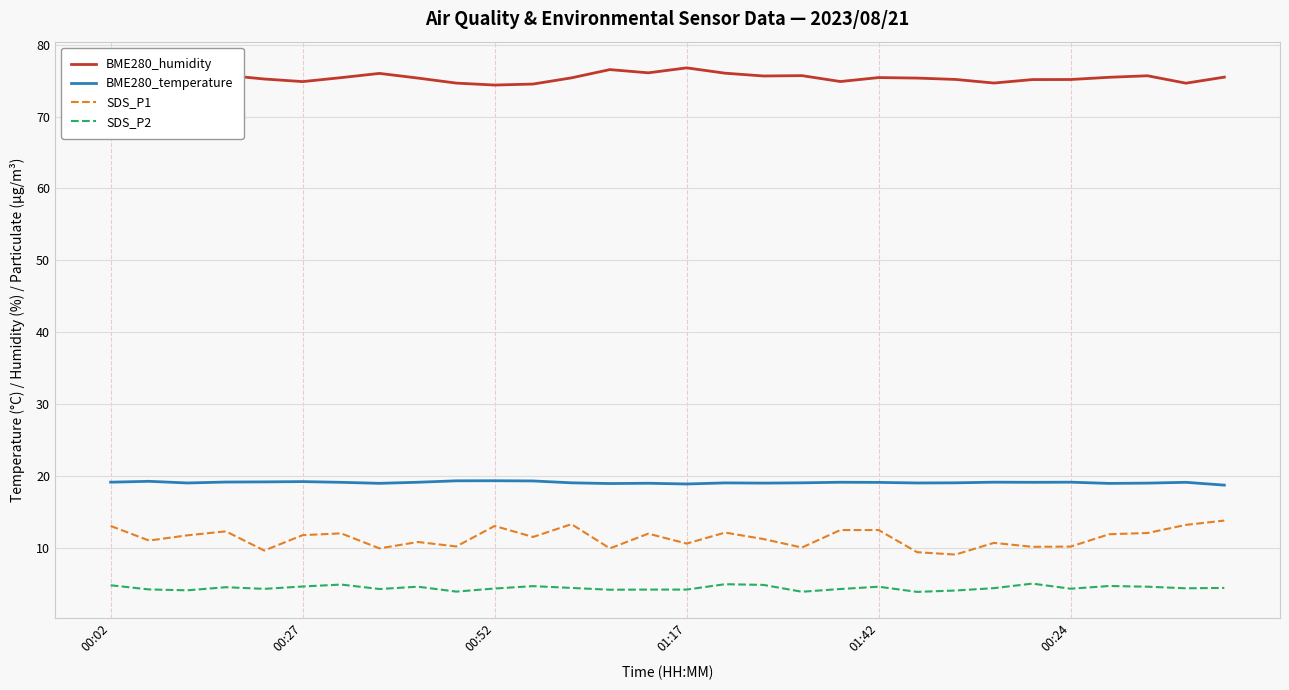

What are all the series names shown in the legend?

BME280_humidity, BME280_temperature, SDS_P1, SDS_P2